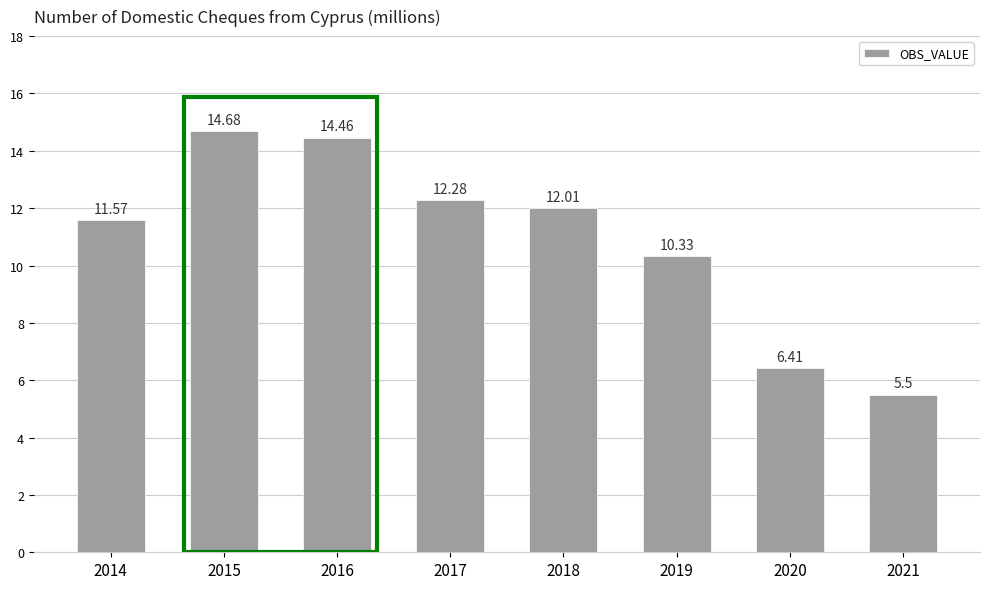

What is the greatest value displayed?

14.7